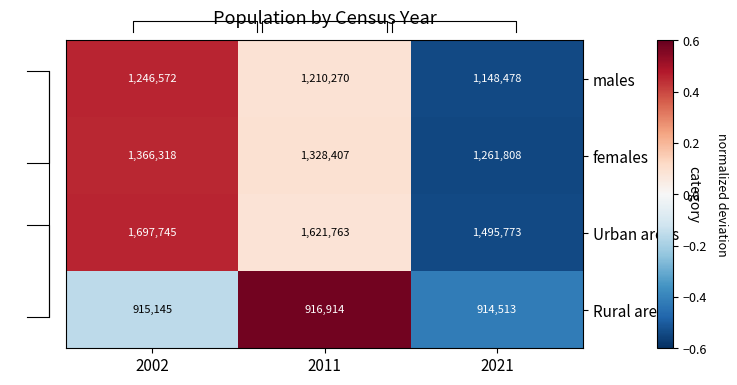

Rank the categories by Rural areas value from lowest to highest.

2021, 2002, 2011